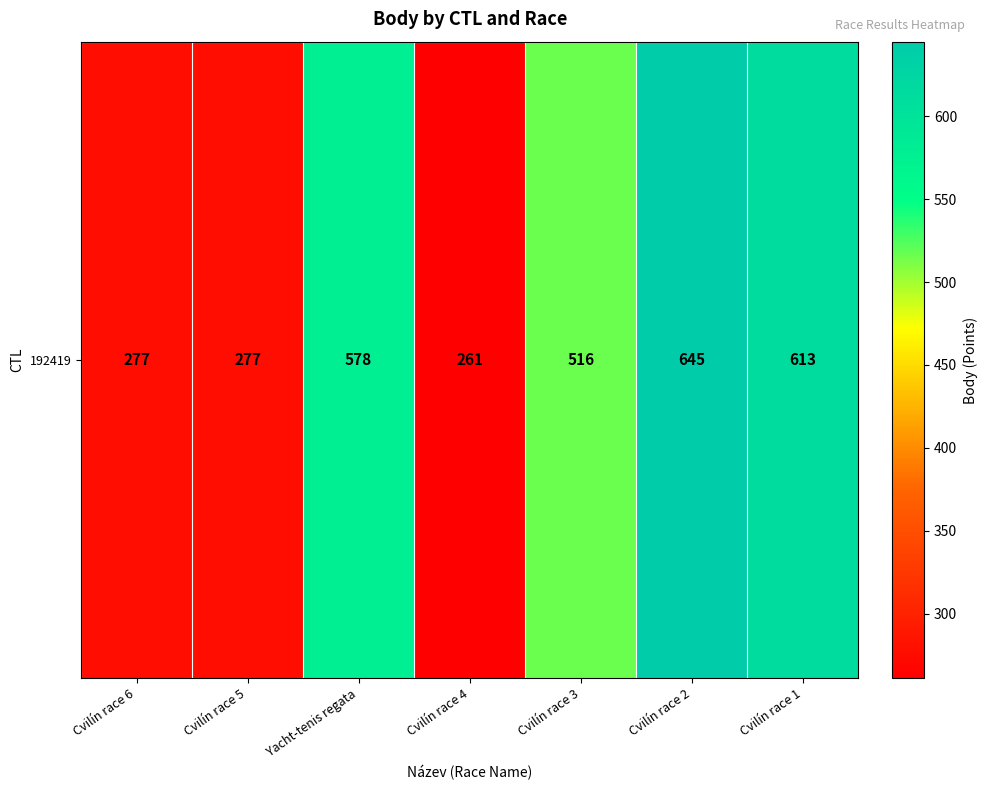

The value at Cvilín race 1 is 344. True or false?

False